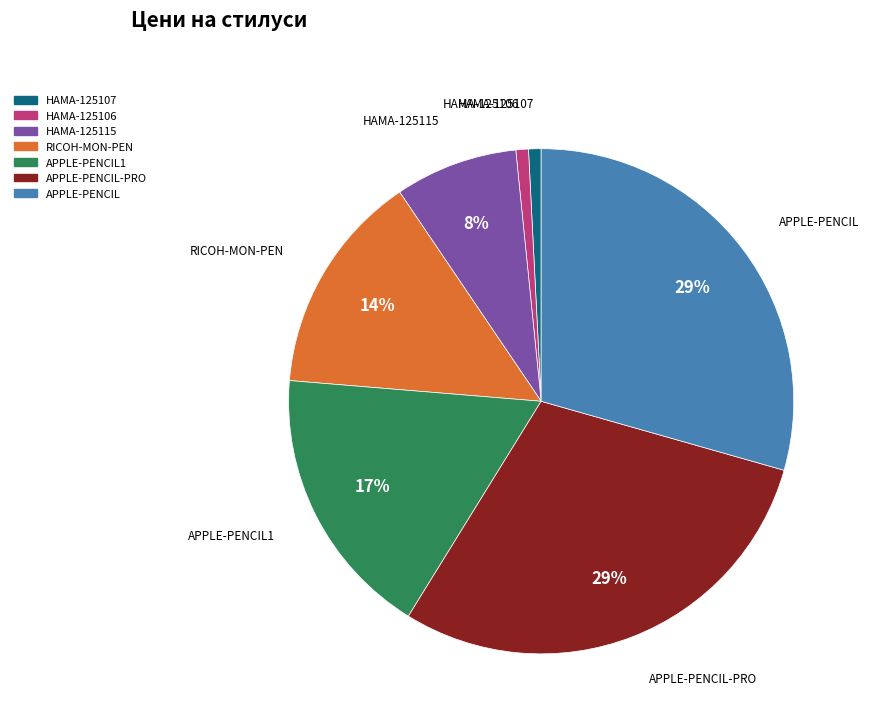

Is there any slice that represents more than half of the pie?

No